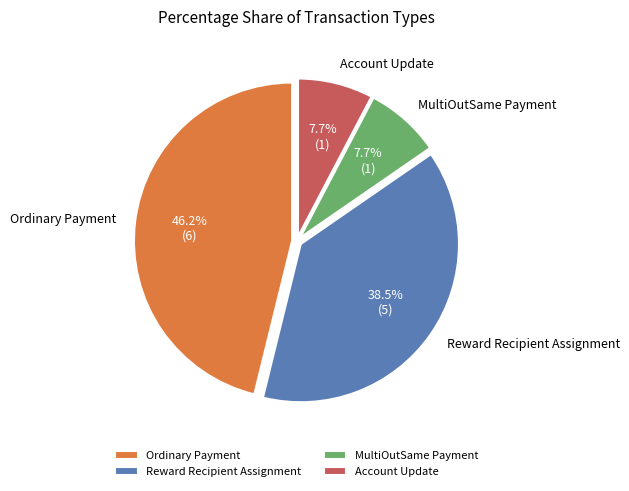

How much of the chart is everything except Ordinary Payment?

53.8%